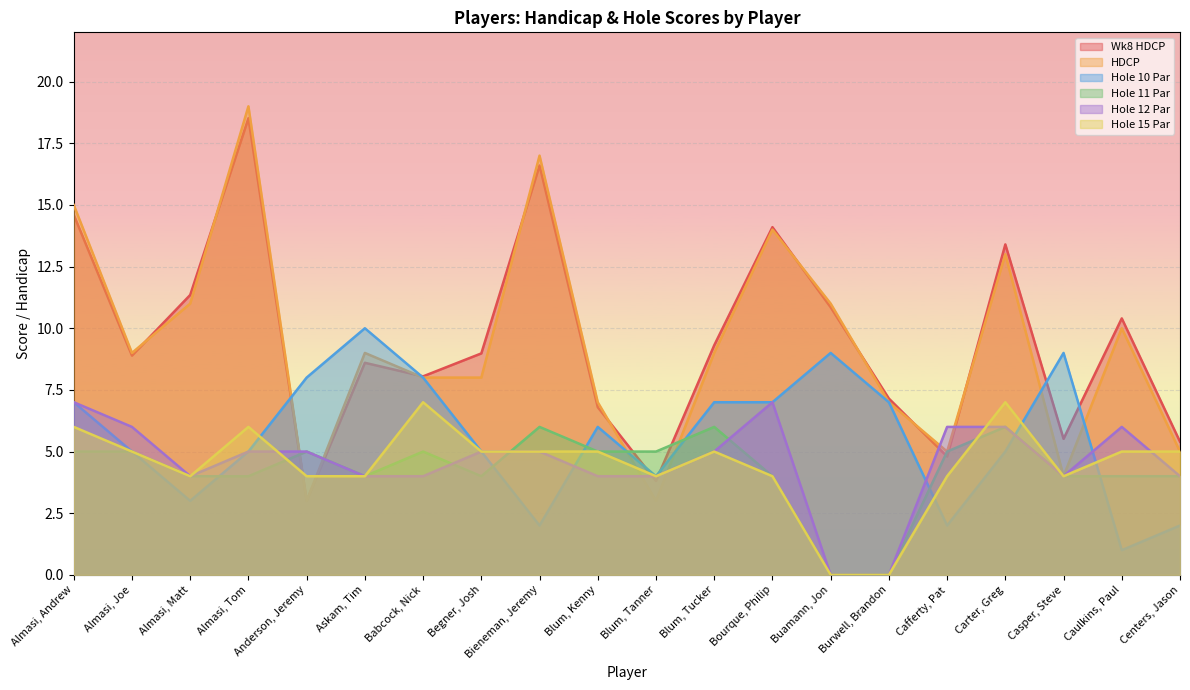

At which label does Hole 11 Par first exceed 5?

Bieneman, Jeremy